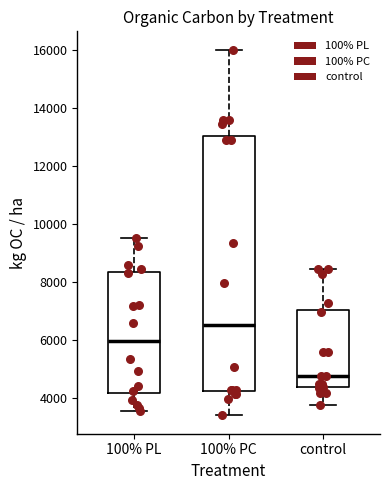

Reading left to right, transcribe this box plot: for each box, give where its median line is, the range the box spans, and where its two whiskers end, as read against the y-axis. The values are not printed on the chart, so give them approximately, as read against the axis.

100% PL: median 6000, box 4200 to 8400, whiskers 3600 to 9600
100% PC: median 6600, box 4200 to 13000, whiskers 3400 to 16000
control: median 4800, box 4400 to 7000, whiskers 3800 to 8400